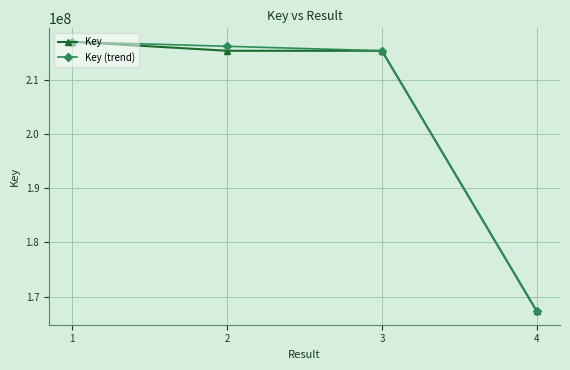

True or false: Key (trend) has more than 0 points higher than both neighbors.

False